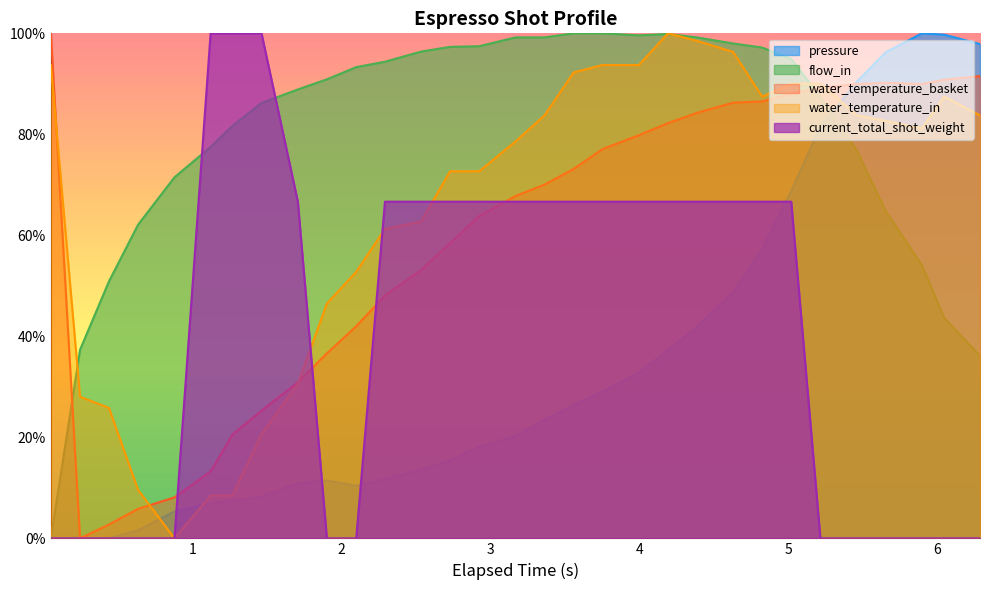

What is the sum of the water_temperature_in values at 5.215 and 2.924?

162.7